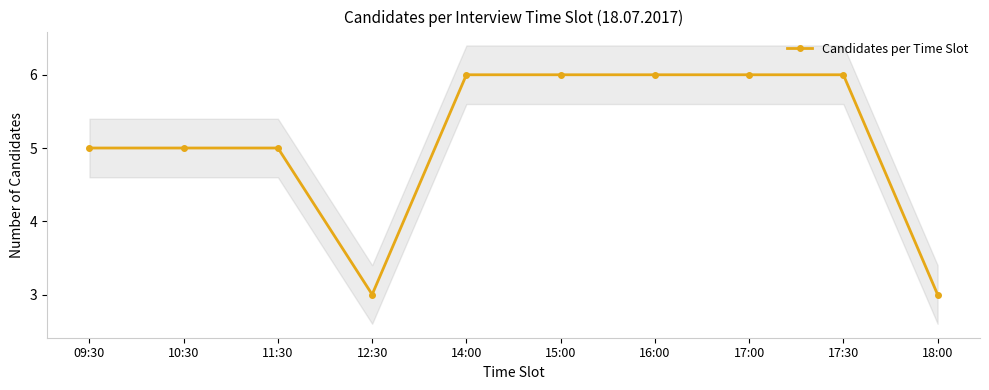

What is the sum of the values at 15:00 and 17:00?

12